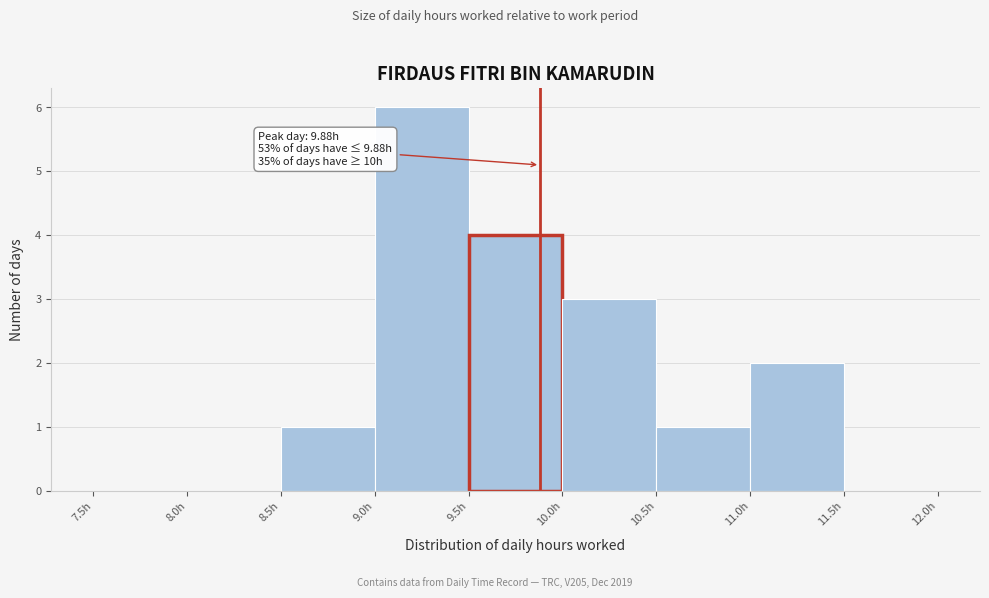

Over which range of the x-axis is the bar tallest?

9.0 to 9.5